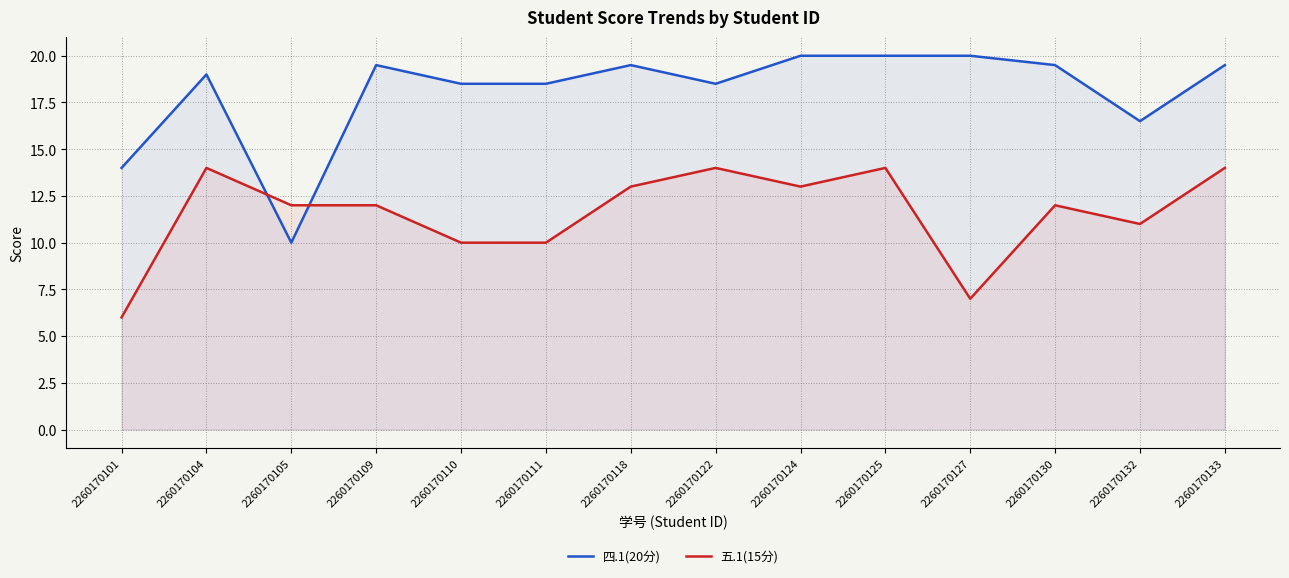

Does the chart have visible grid lines?

Yes